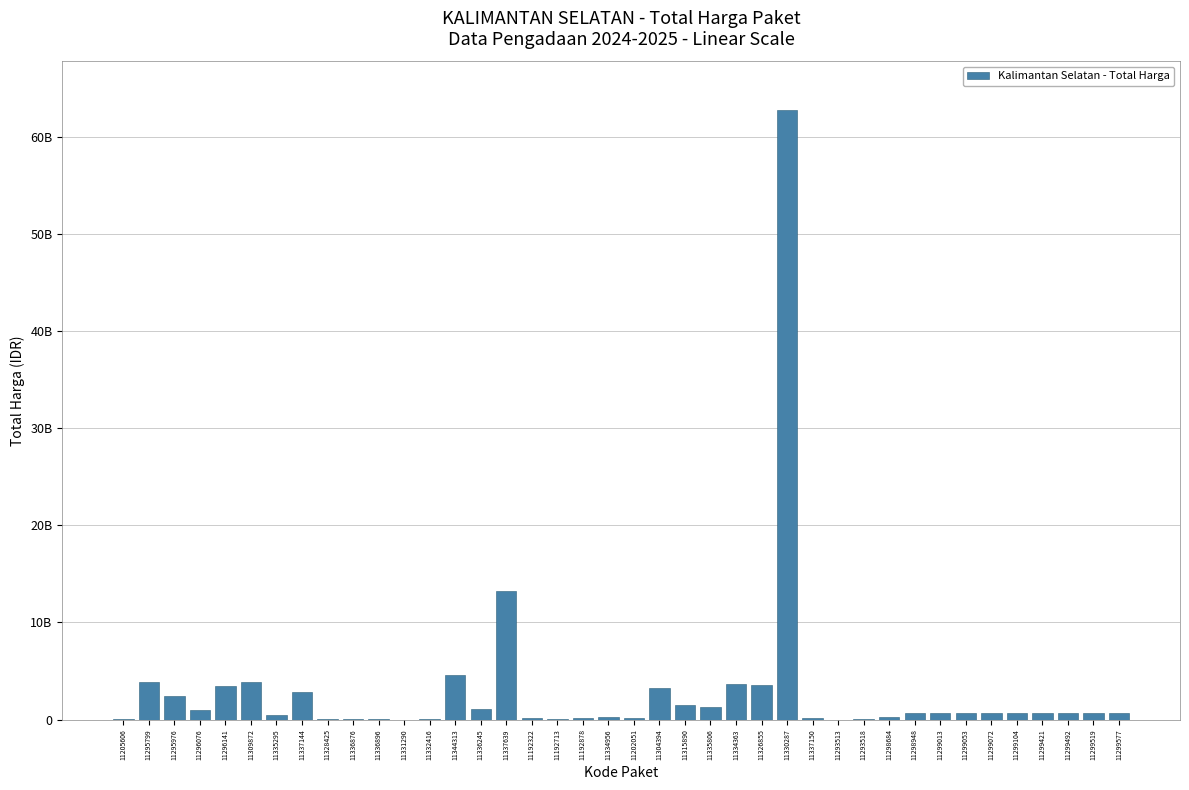

Are the bars horizontal?

No